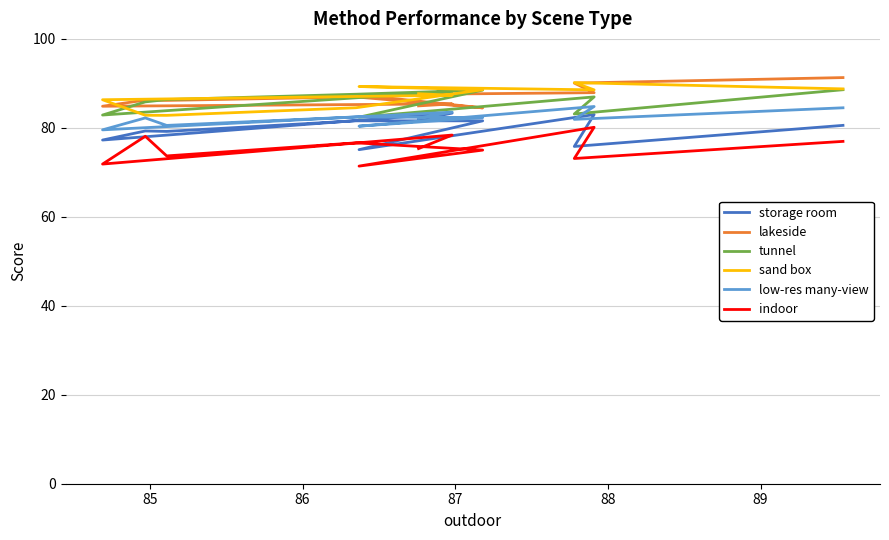

What is the value of the tunnel point at the 7th from the left?

88.2